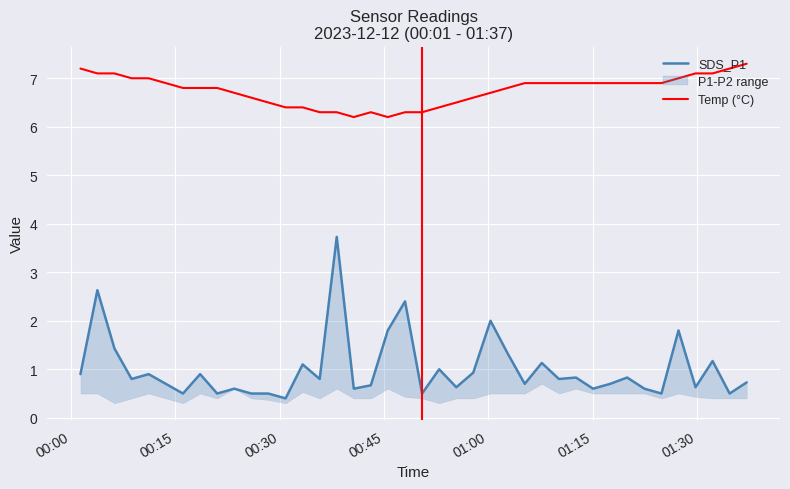

Rank the series by their maximum value, from lowest to highest.

SDS_P1, Temp (°C)